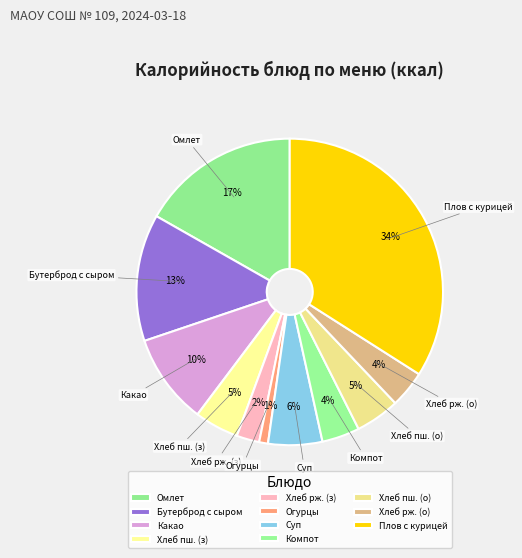

Is it true that Компот is 4% of the pie?

True